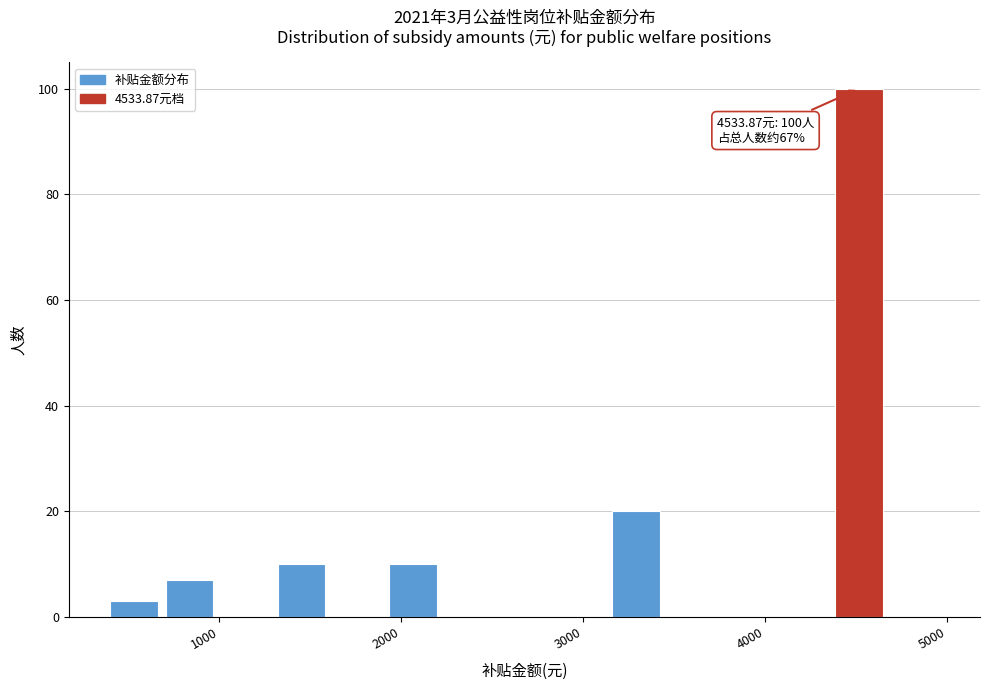

Around what value on the x-axis is the tallest bar? Give the approximate position of its centre, as read against the axis.

4500